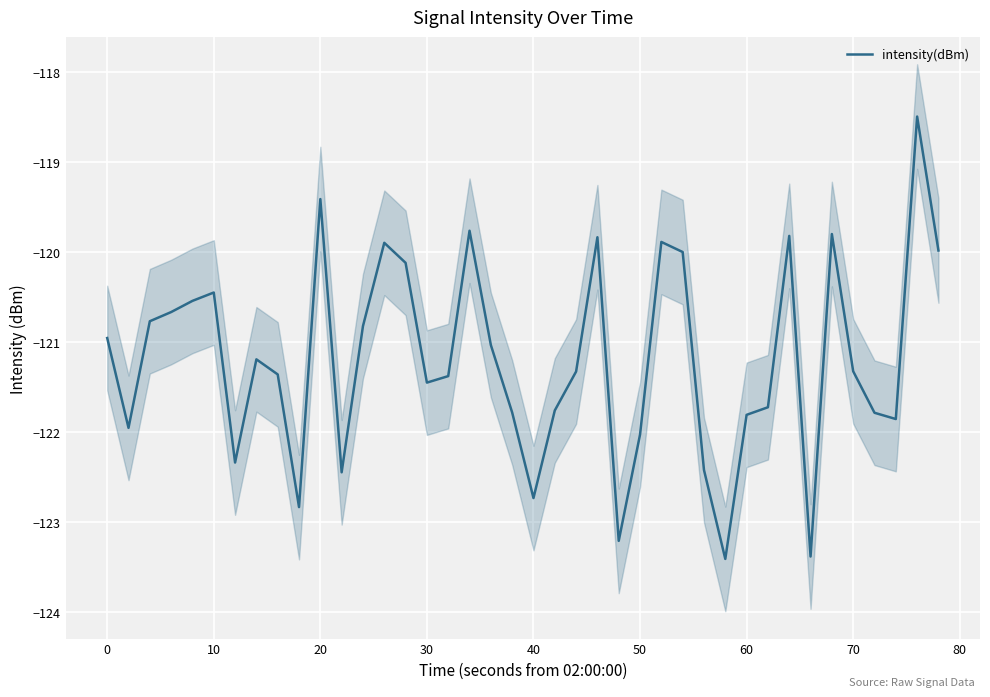

What is the minimum value for intensity(dBm)?

-123.4